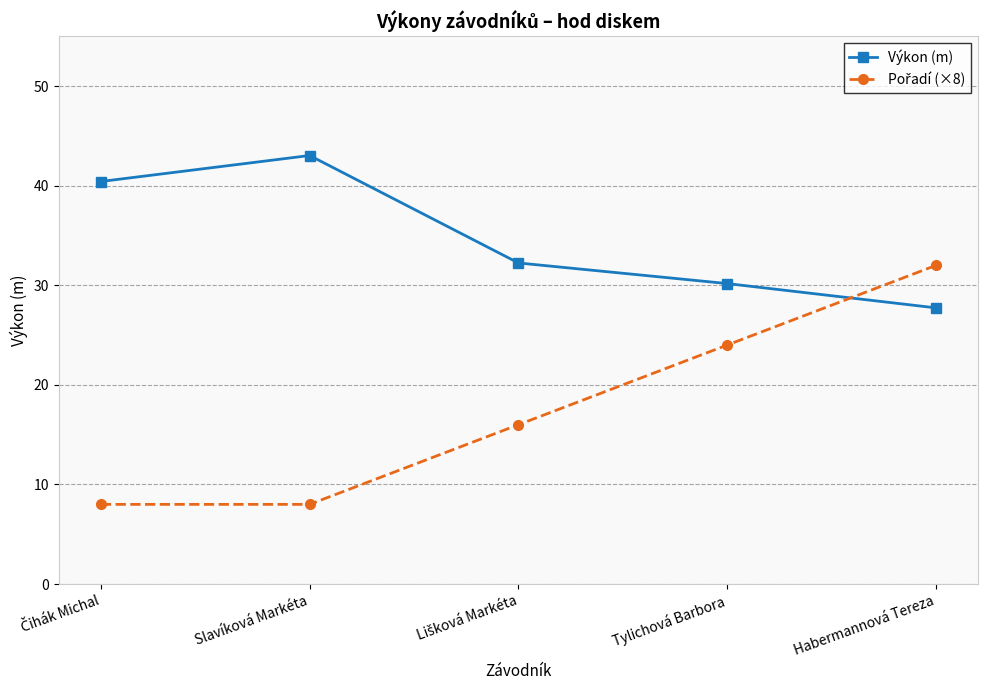

Does the chart have visible grid lines?

Yes